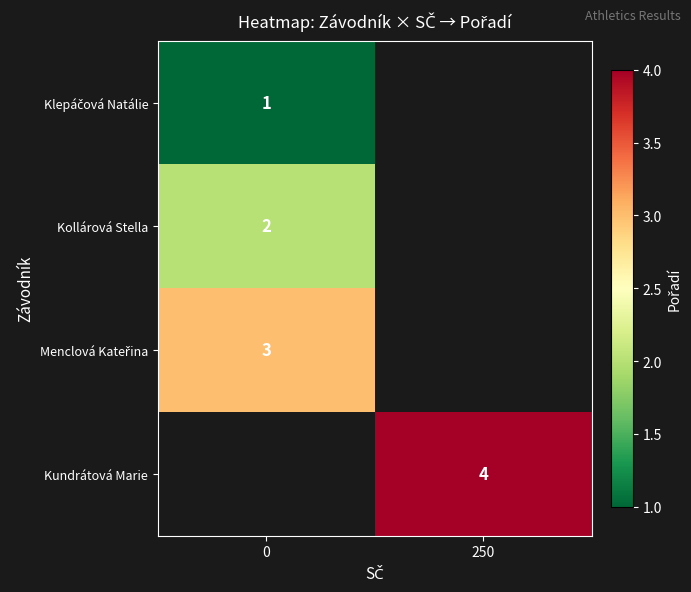

True or false: Kollárová Stella has a value of 0 at 0.

False